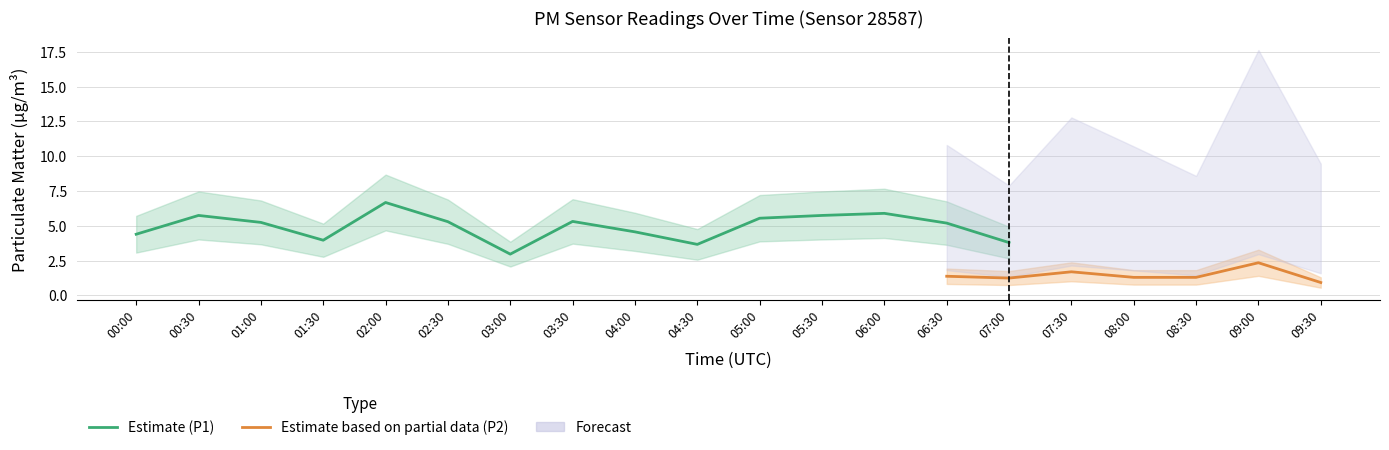

The value of P2 at 05:30 is 0.5. True or false?

False